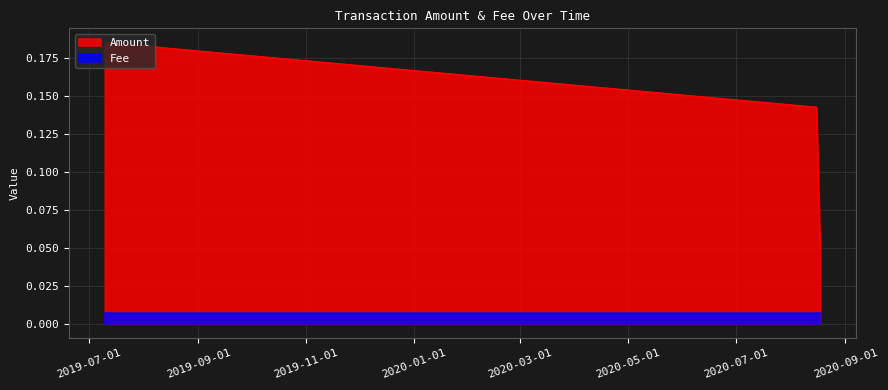

How many Amount values are between 0 and 1?

3